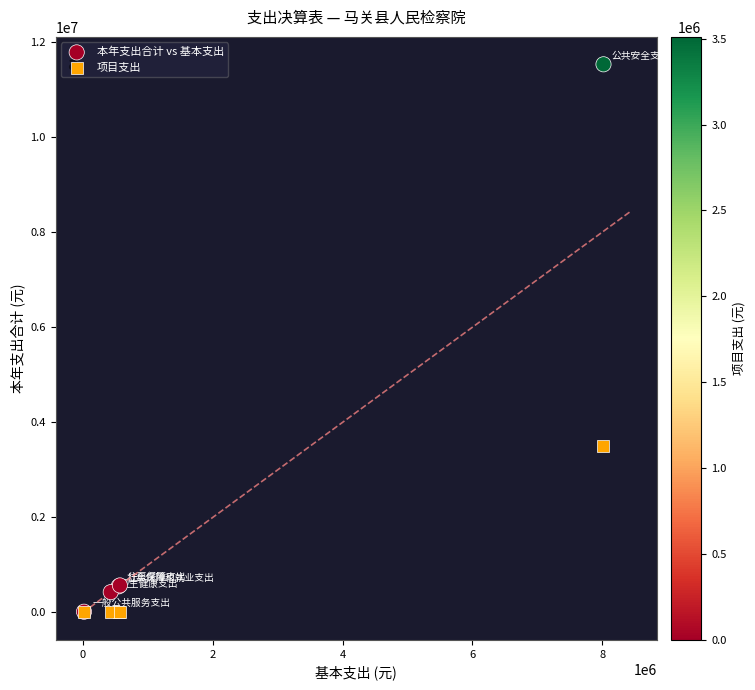

Across all series, what Y value is closest to 5764423?

3510527.3